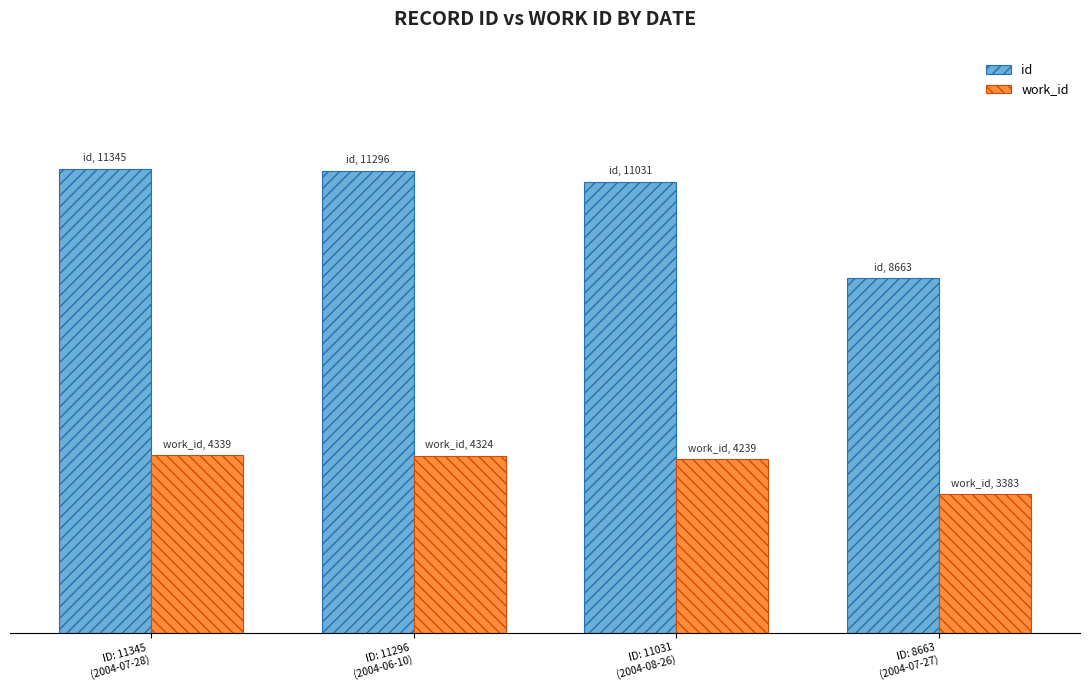

What is the label of the 2nd bar from the left?

ID: 11296
(2004-06-10)